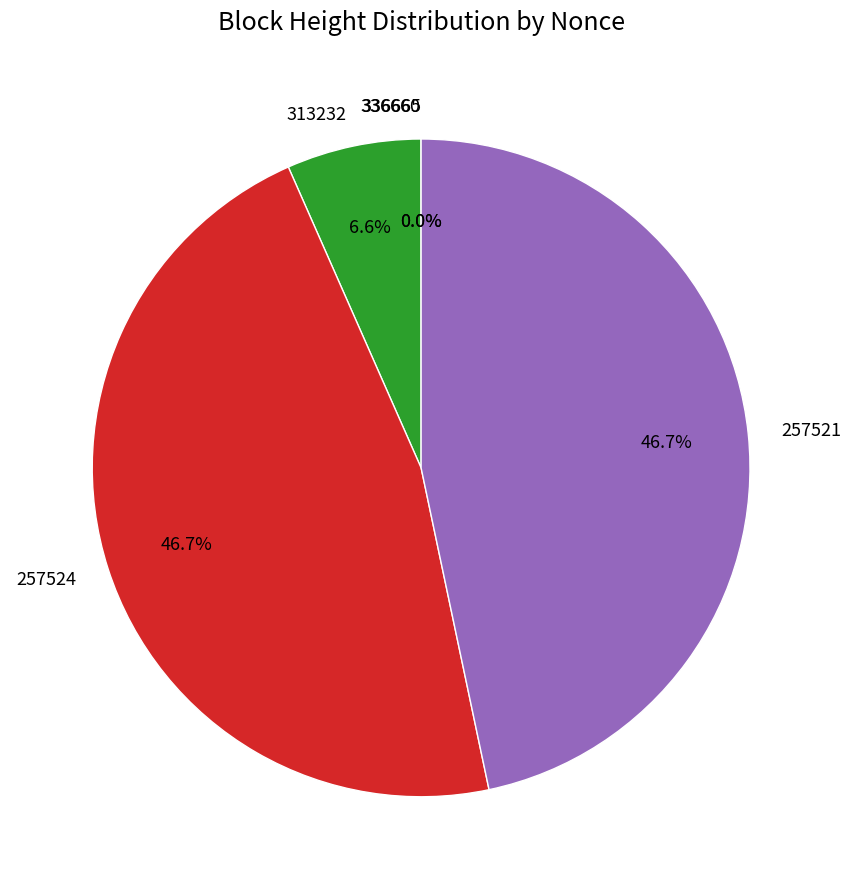

Is there a majority slice in this chart?

No